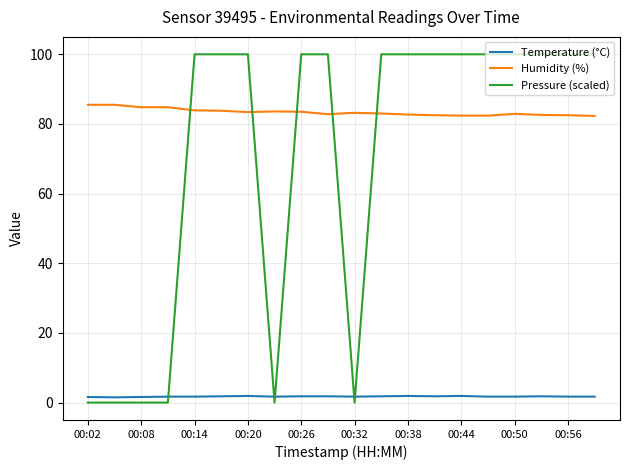

Which series has the largest total across all categories?

Humidity (%)